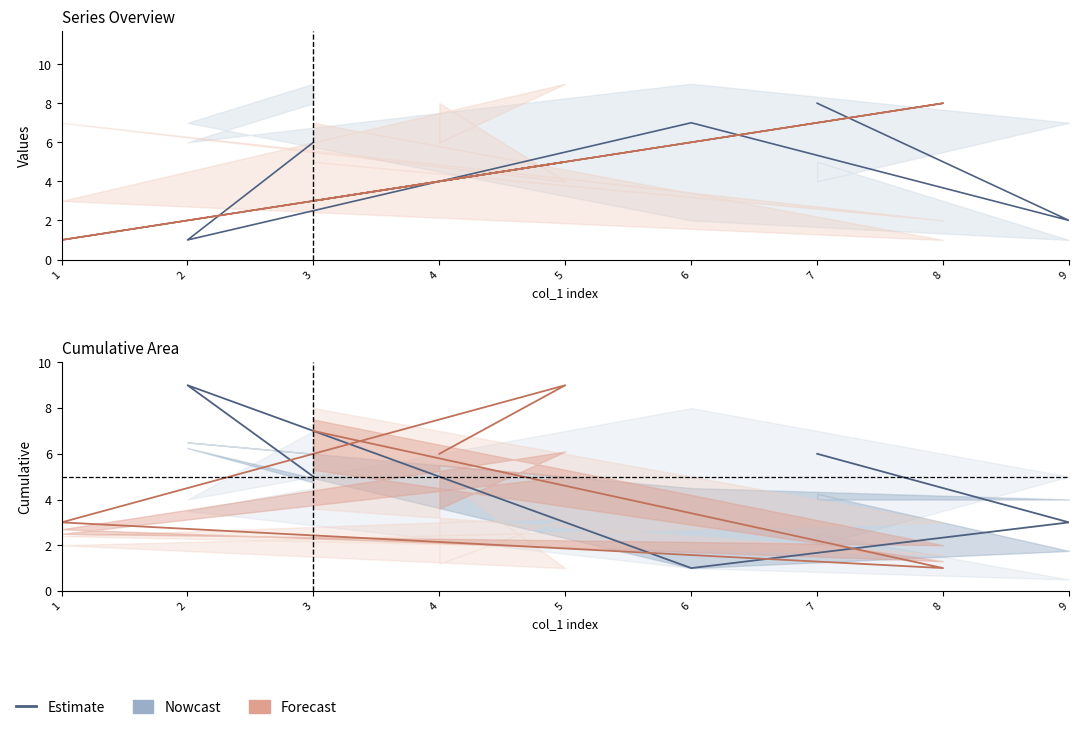

Where is the first local minimum for col_6 forecast?

8